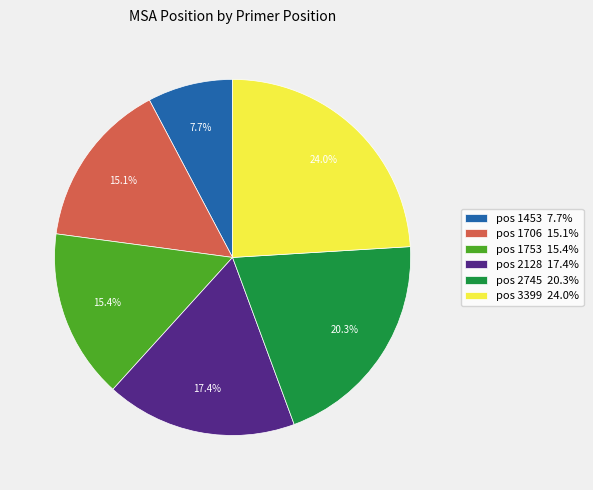

Do pos 3399 and pos 1453 together represent more than half of the pie?

No